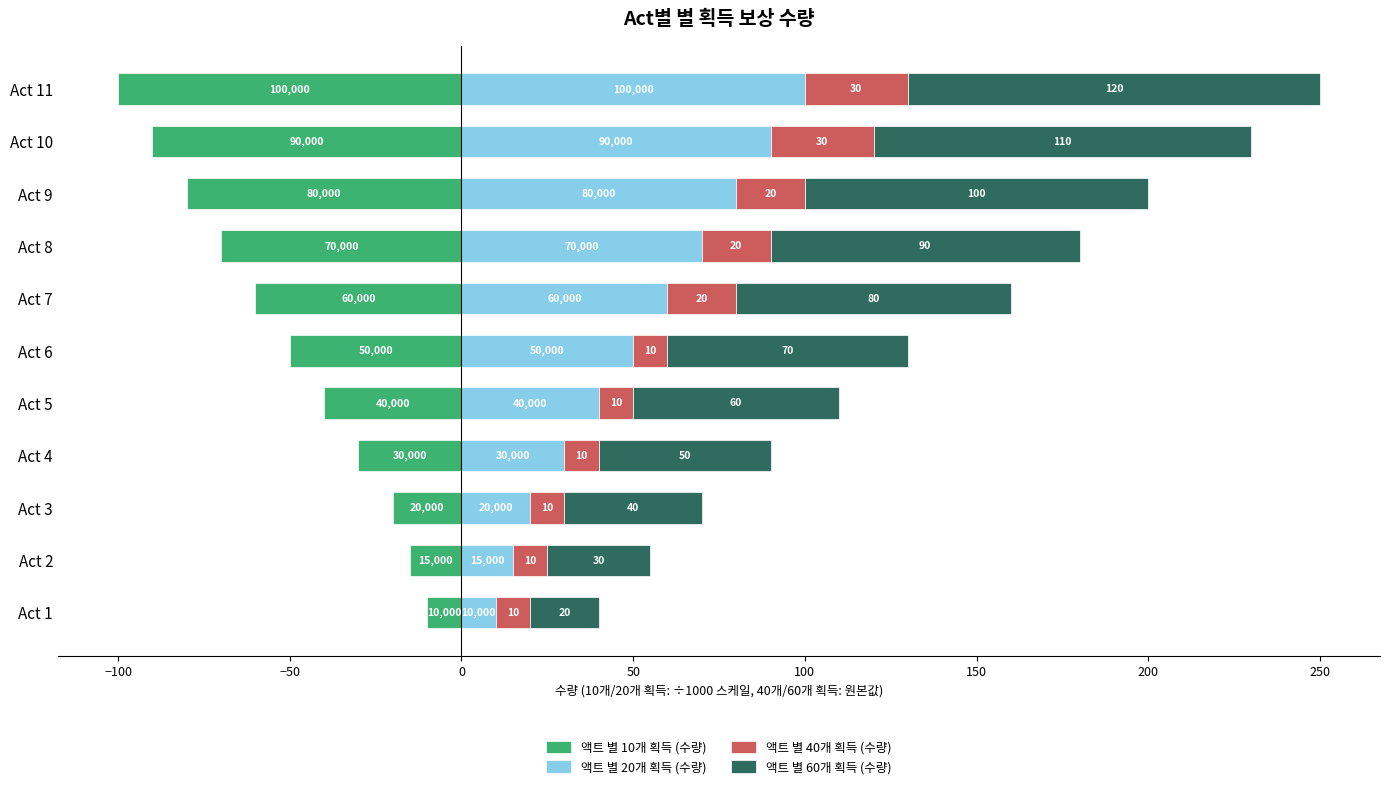

What is the average value of the 액트 별 20개 획득 (수량) series?

51